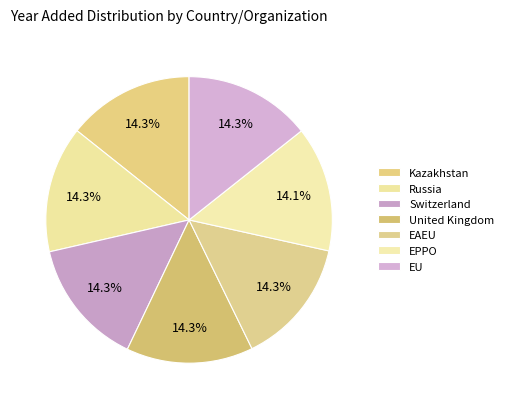

How many slices are in this pie chart?

7